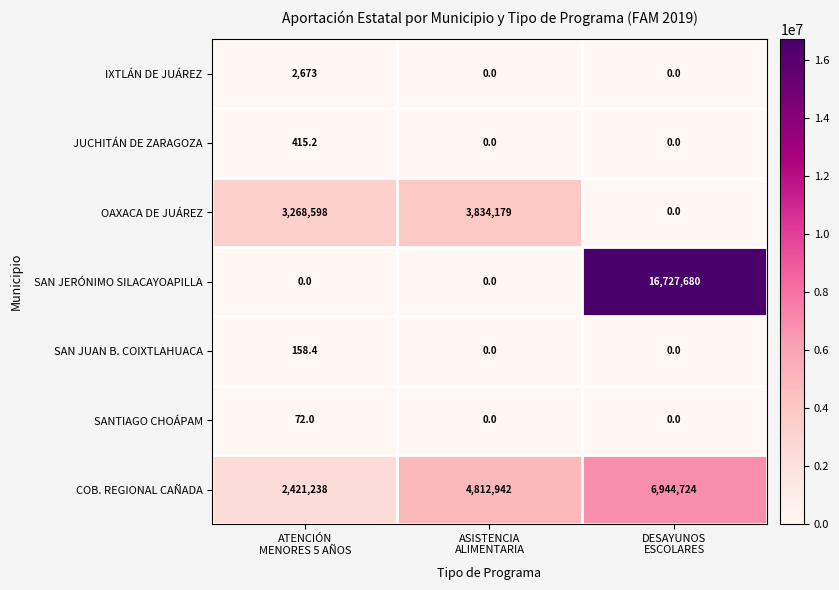

What is the total value across all series at DESAYUNOS
ESCOLARES?

23672404.0